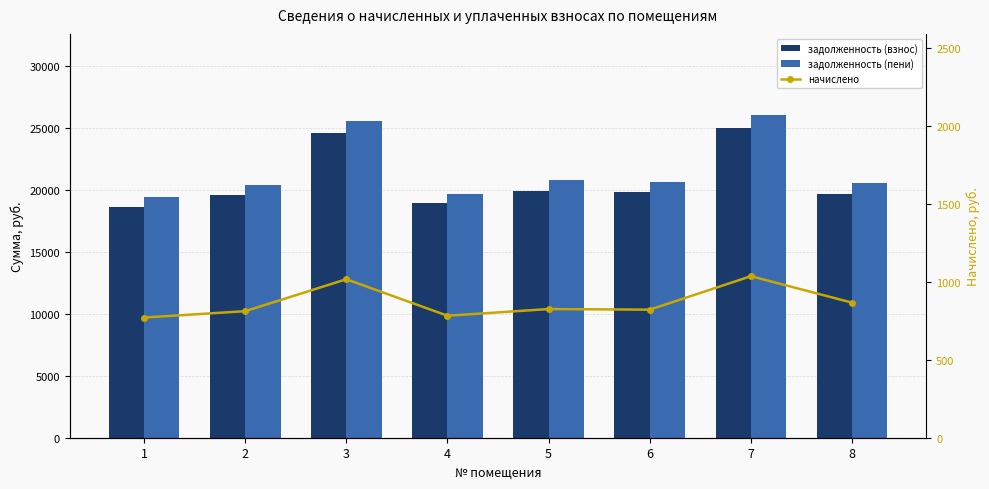

What is the difference between the maximum and minimum values in the задолженность (взнос) series?

6403.9